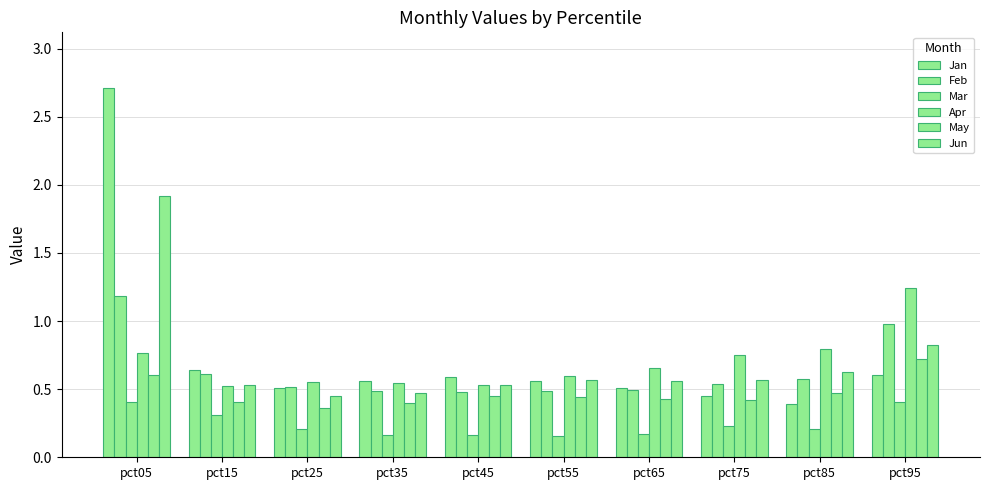

The value of Mar at pct15 is 0.3. True or false?

True